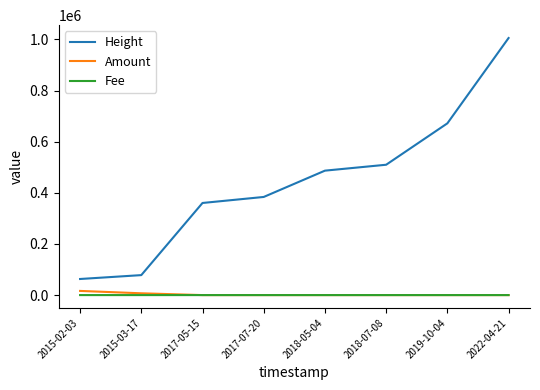

Between 2017-07-20 and 2022-04-21, which series saw the biggest shift?

Height